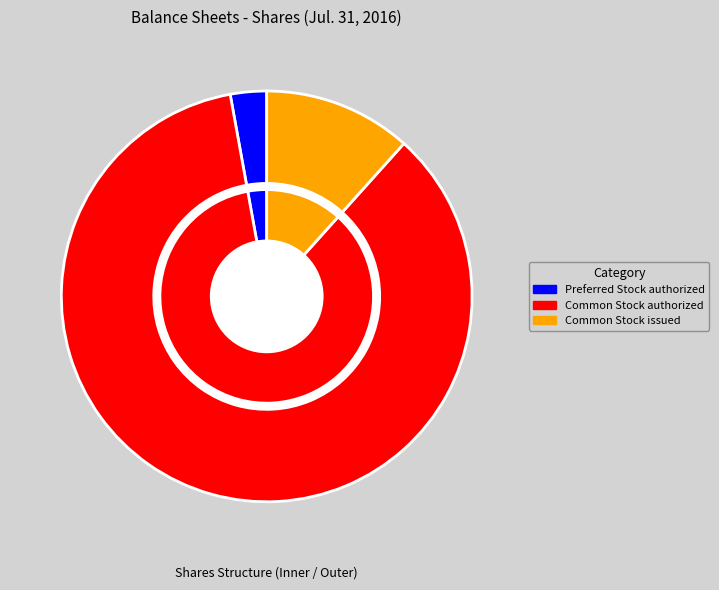

What percentage is the Common Stock authorized slice, to the nearest percent?

86%